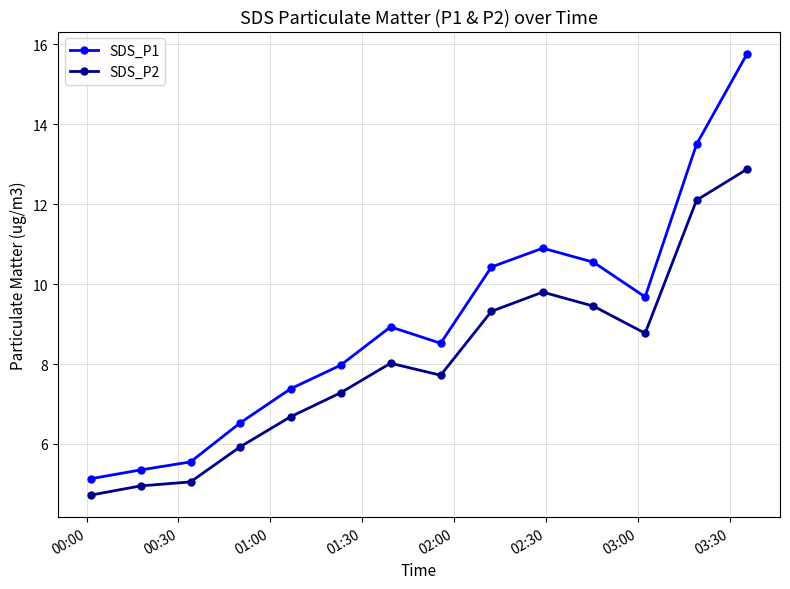

What is the minimum value for SDS_P1?

5.1